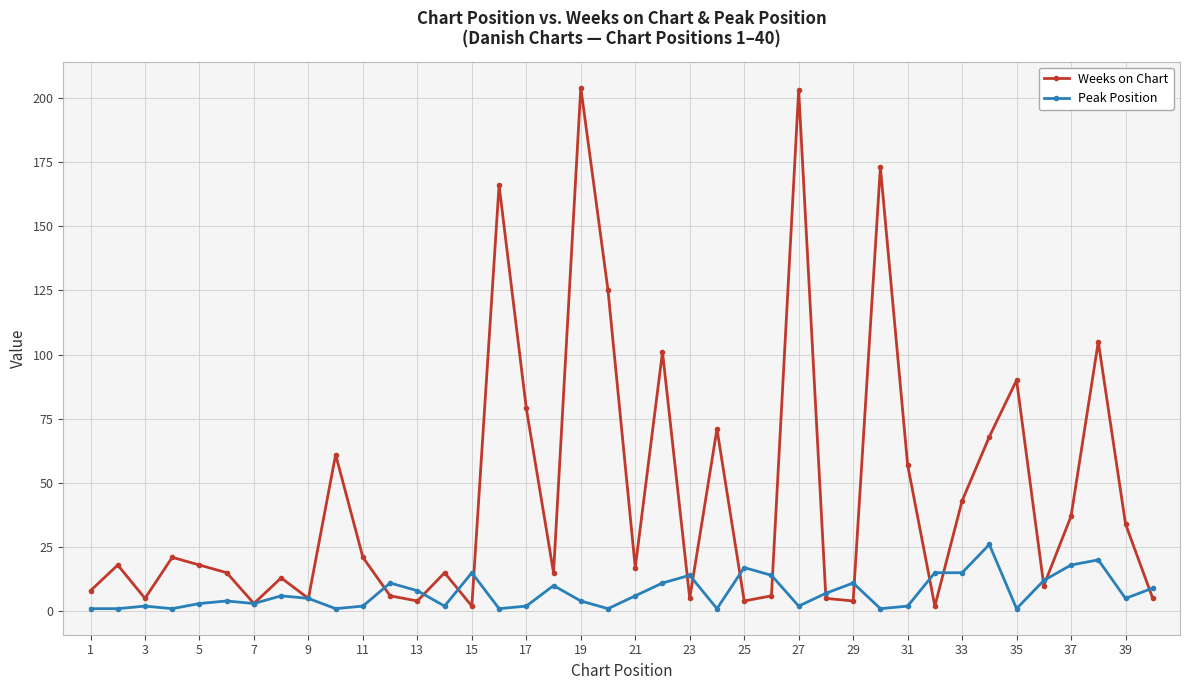

True or false: Weeks on Chart has more than 2 interior local peaks.

True